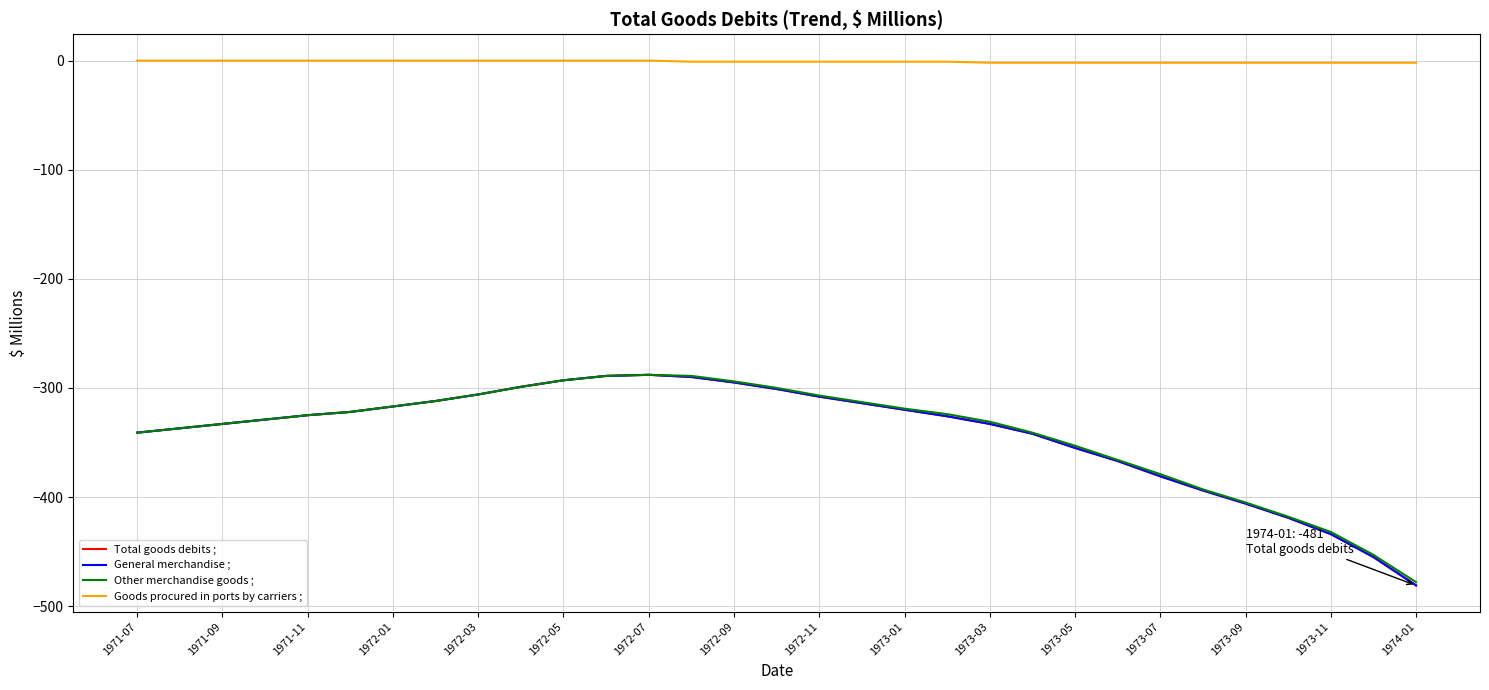

True or false: Total goods debits ; and Goods procured in ports by carriers ; cross at least once.

False